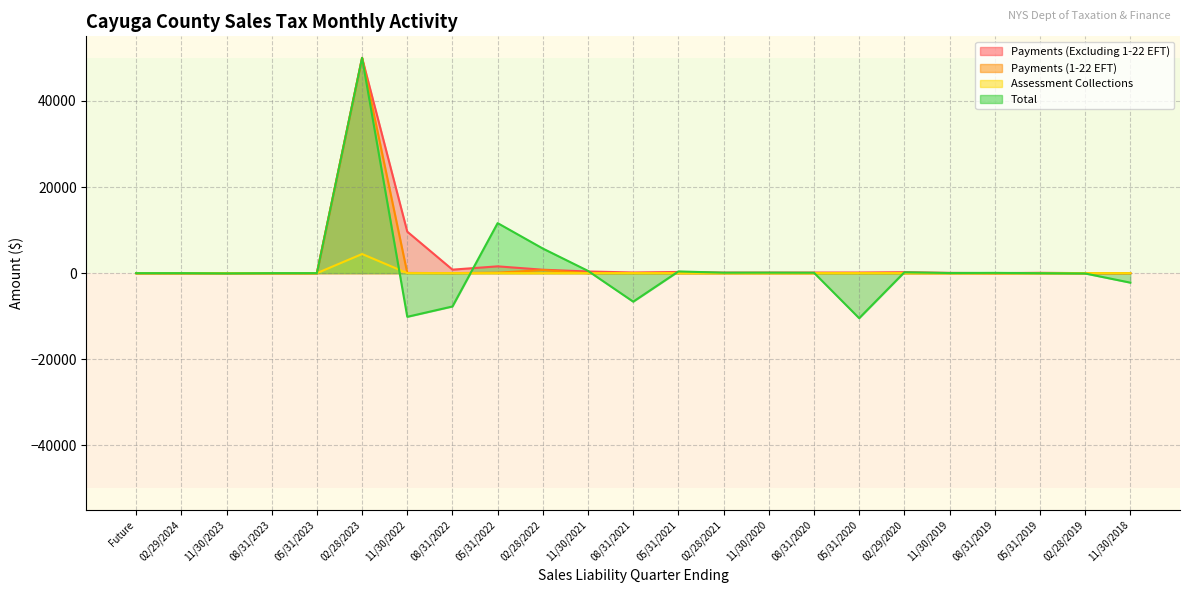

True or false: Payments (1-22 EFT) and Assessment Collections cross at least once.

False